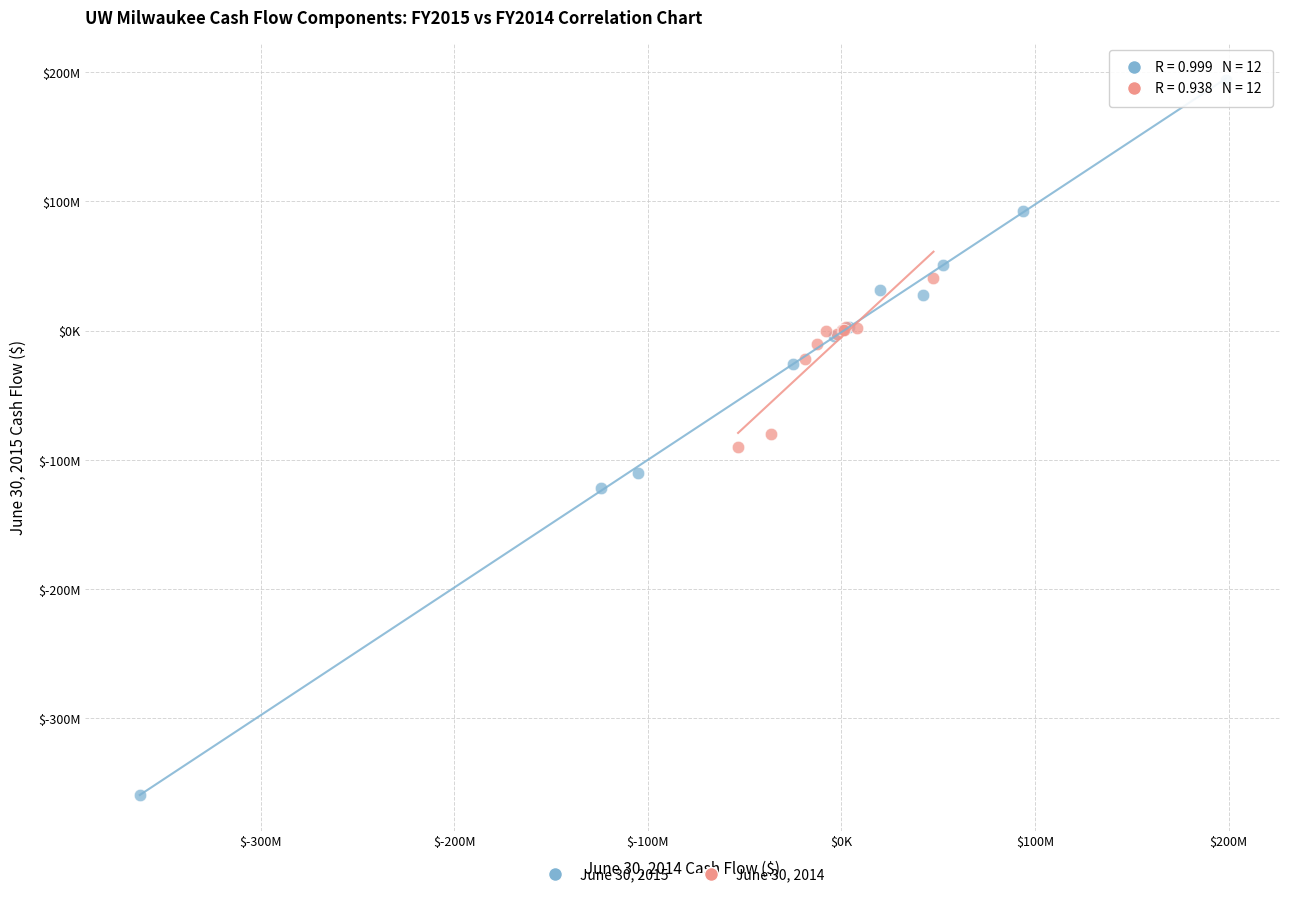

Which series reaches the minimum Y coordinate?

June 30, 2015